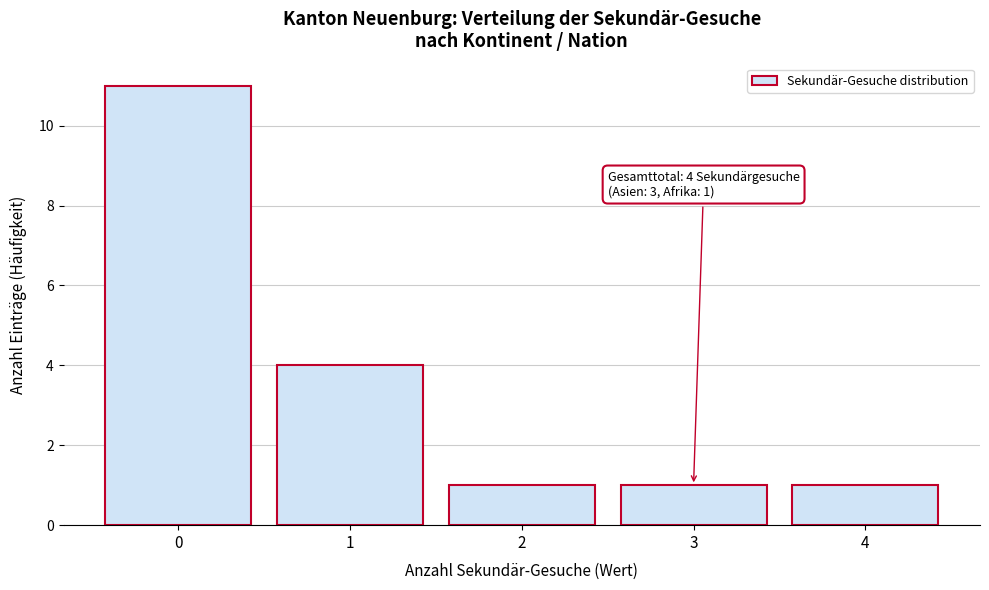

Reading left to right, extract all data points from this chart.

0=11	1=4	2=1	3=1	4=1